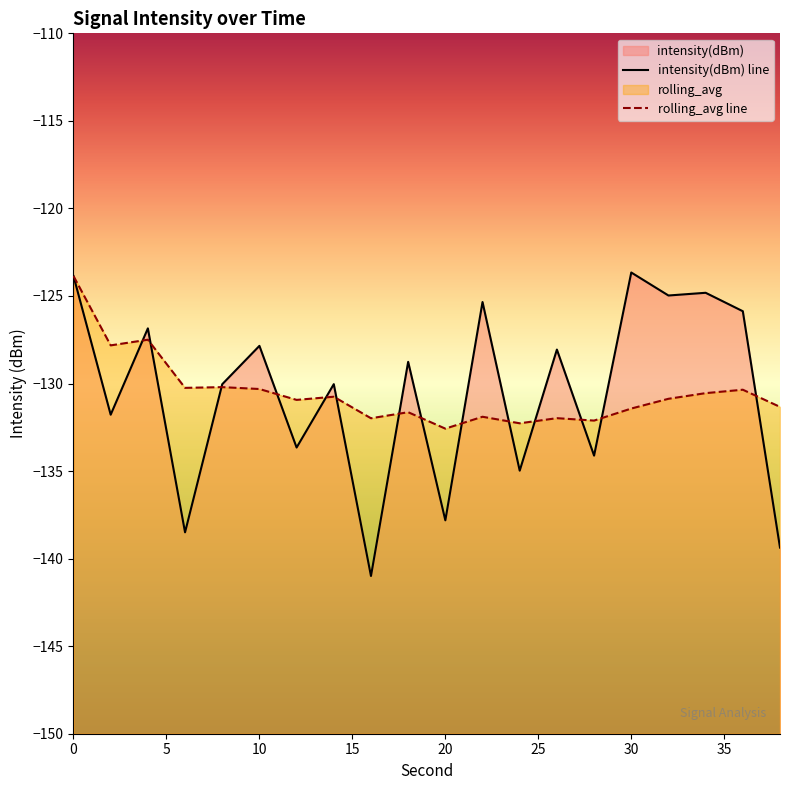

What is the total value across all series at 30?

-255.1